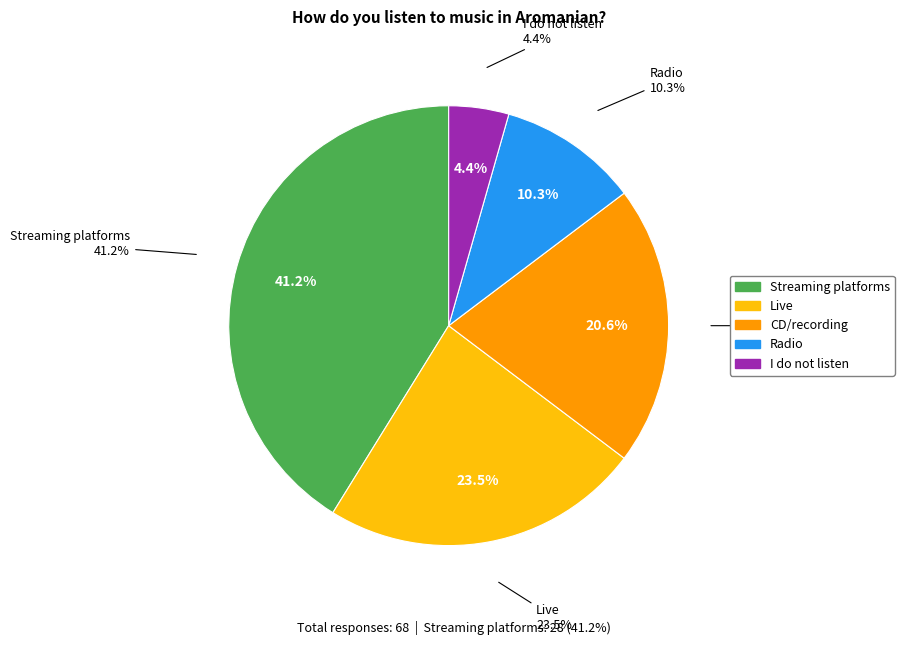

What percentage is the I do not listen slice, to the nearest percent?

4%